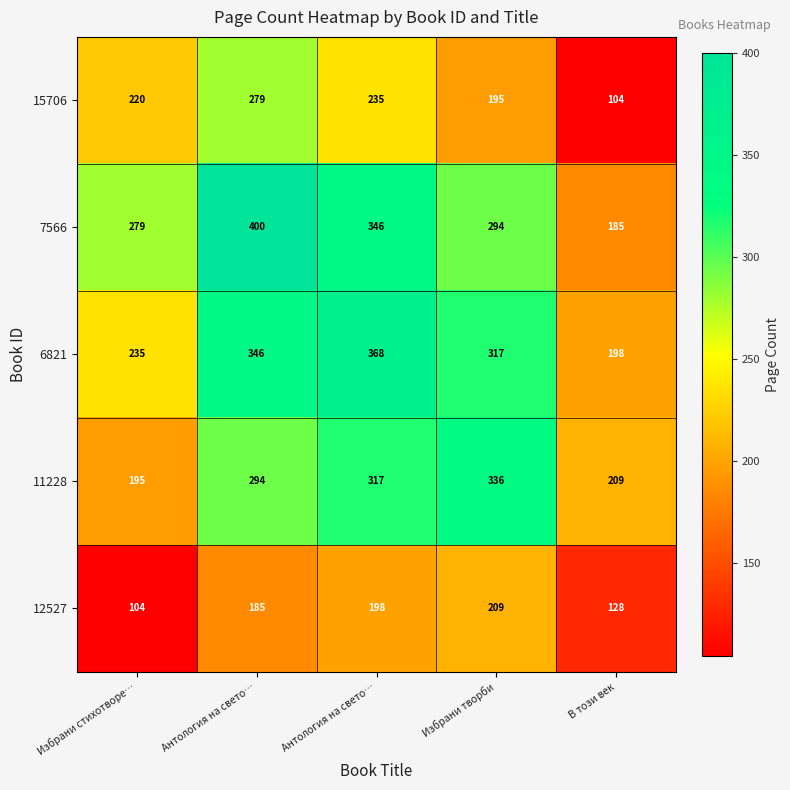

At Избрани стихотворе…, list the series in order from smallest to largest.

12527, 11228, 15706, 6821, 7566